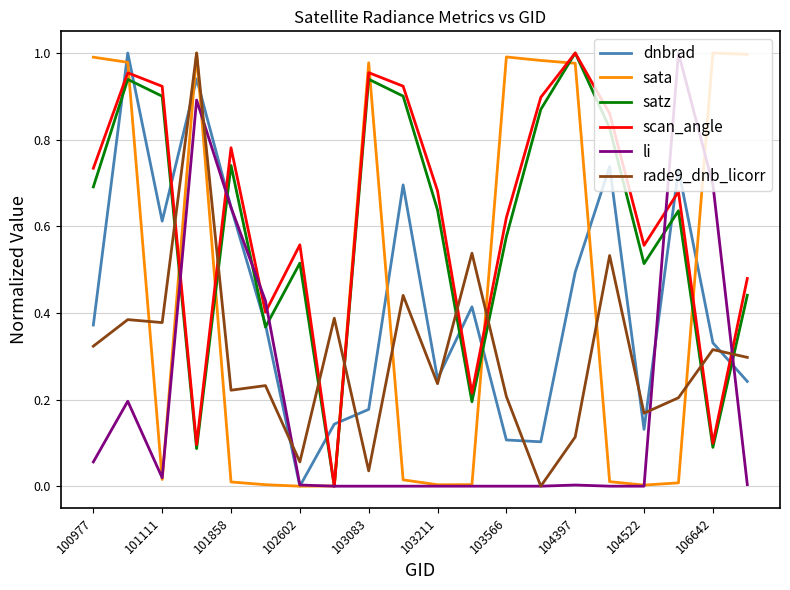

What is the sum of all li values?

3.9